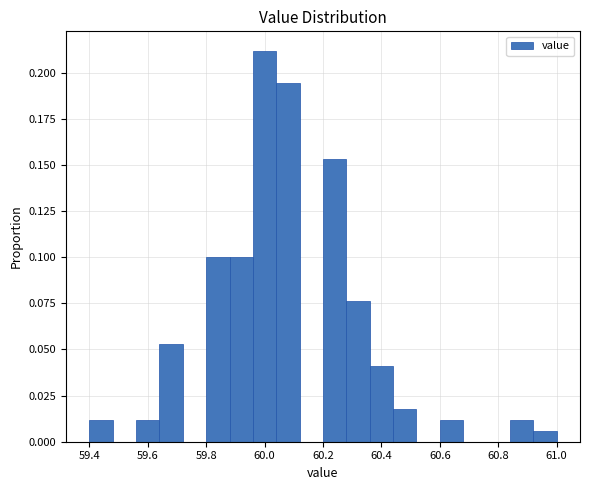

Over which range of the x-axis is the bar tallest?

59.96 to 60.04